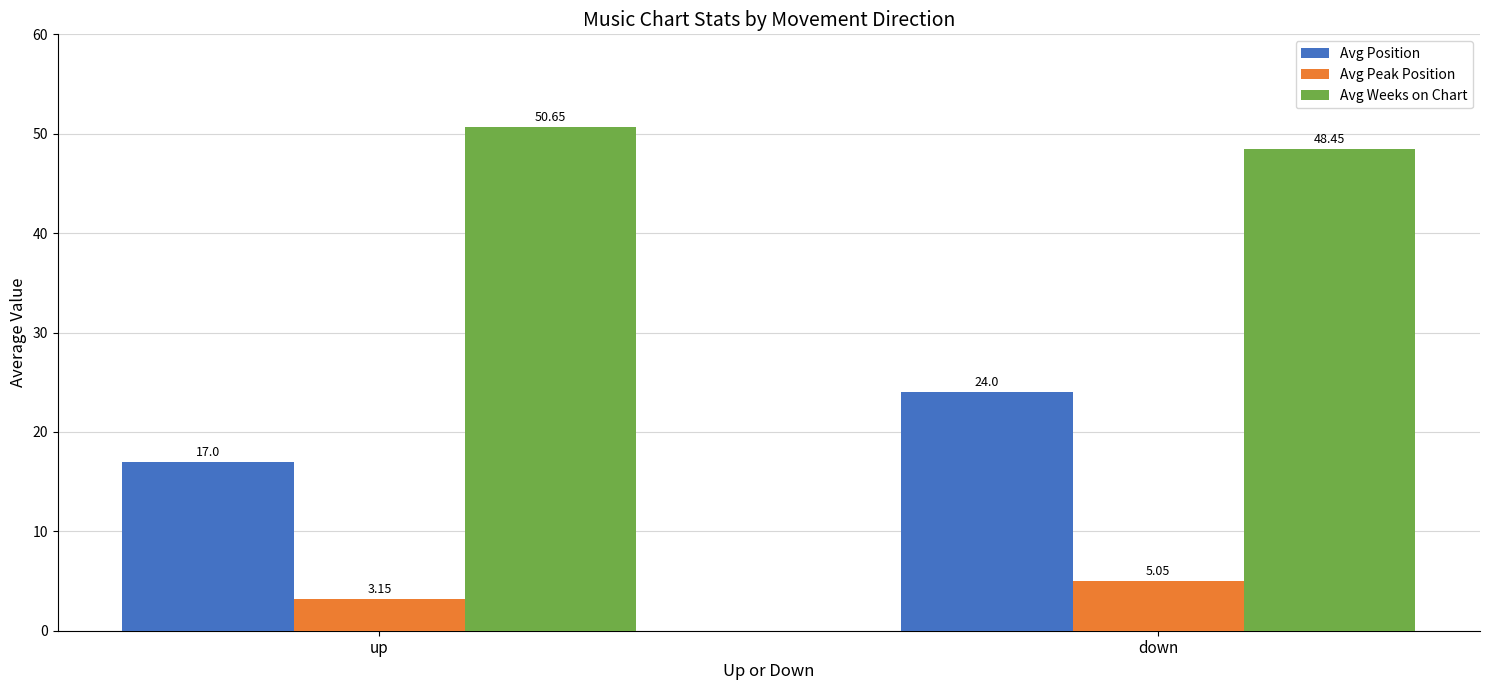

Where is Avg Weeks on Chart nearest to the value 49?

down